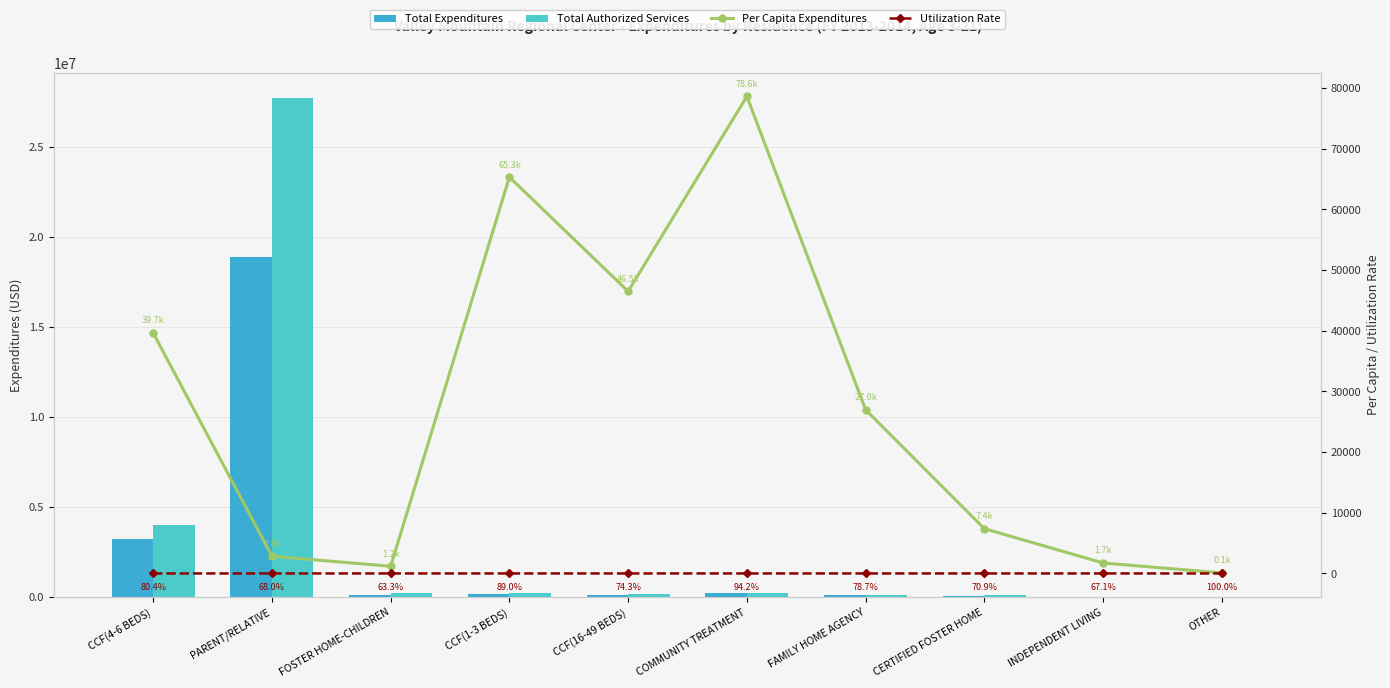

How many groups of bars are there?

10